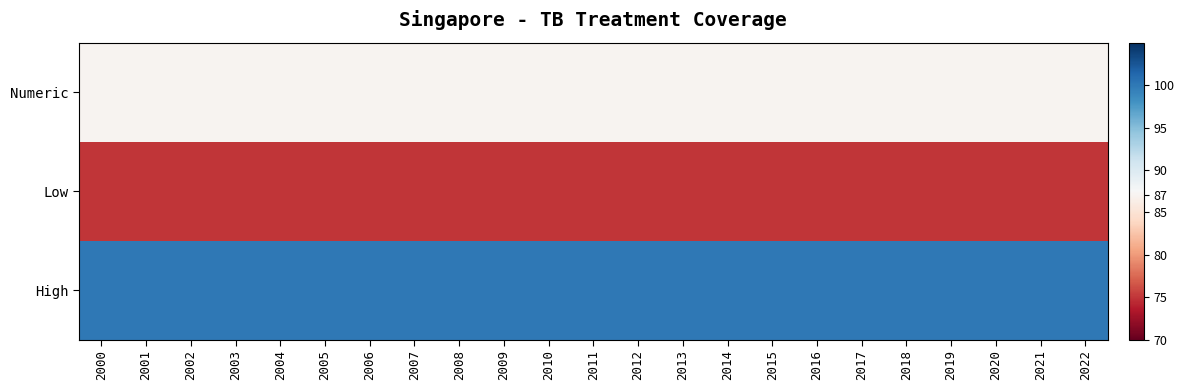

Which series has the largest total across all categories?

High